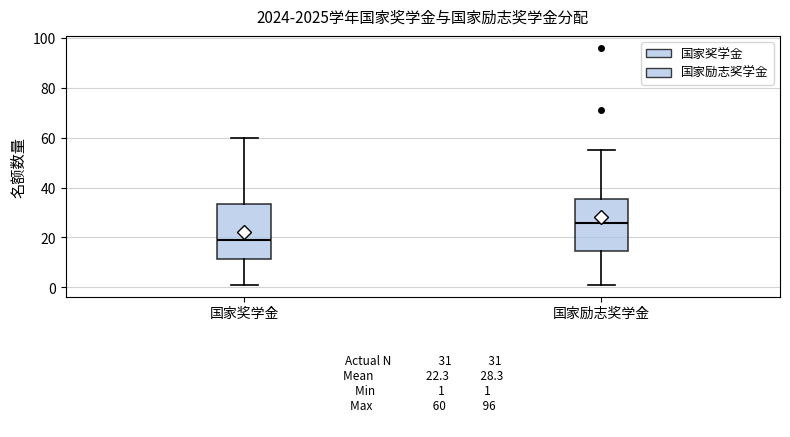

Which box has the highest median line?

国家励志奖学金